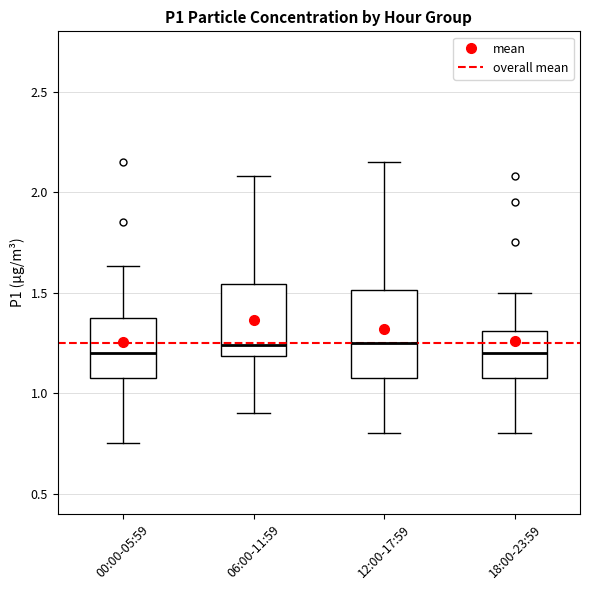

Comparing the boxes themselves (not the whiskers), which one is the tallest?

12:00-17:59